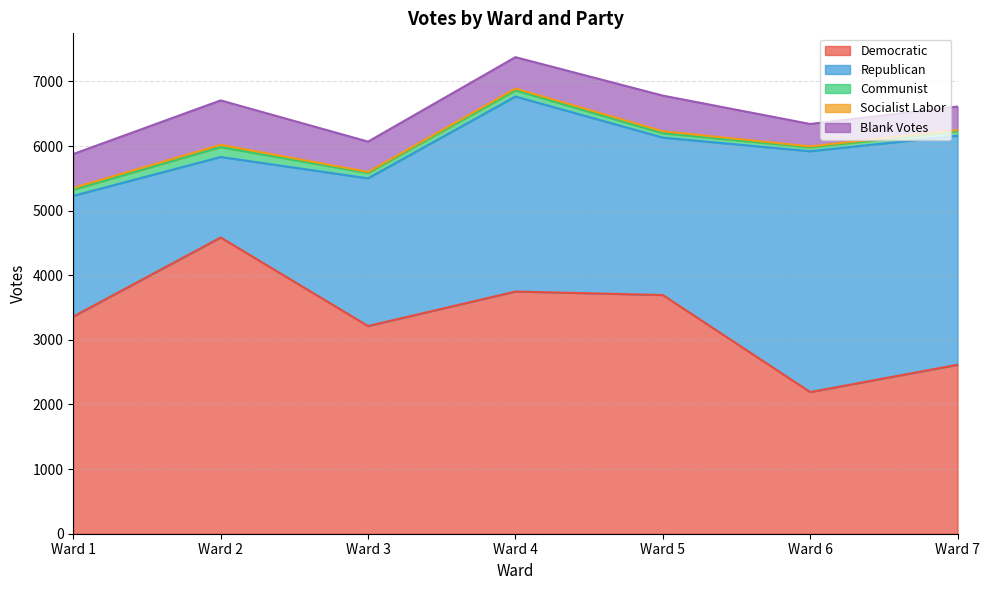

At which label does Communist first exceed 82?

Ward 1